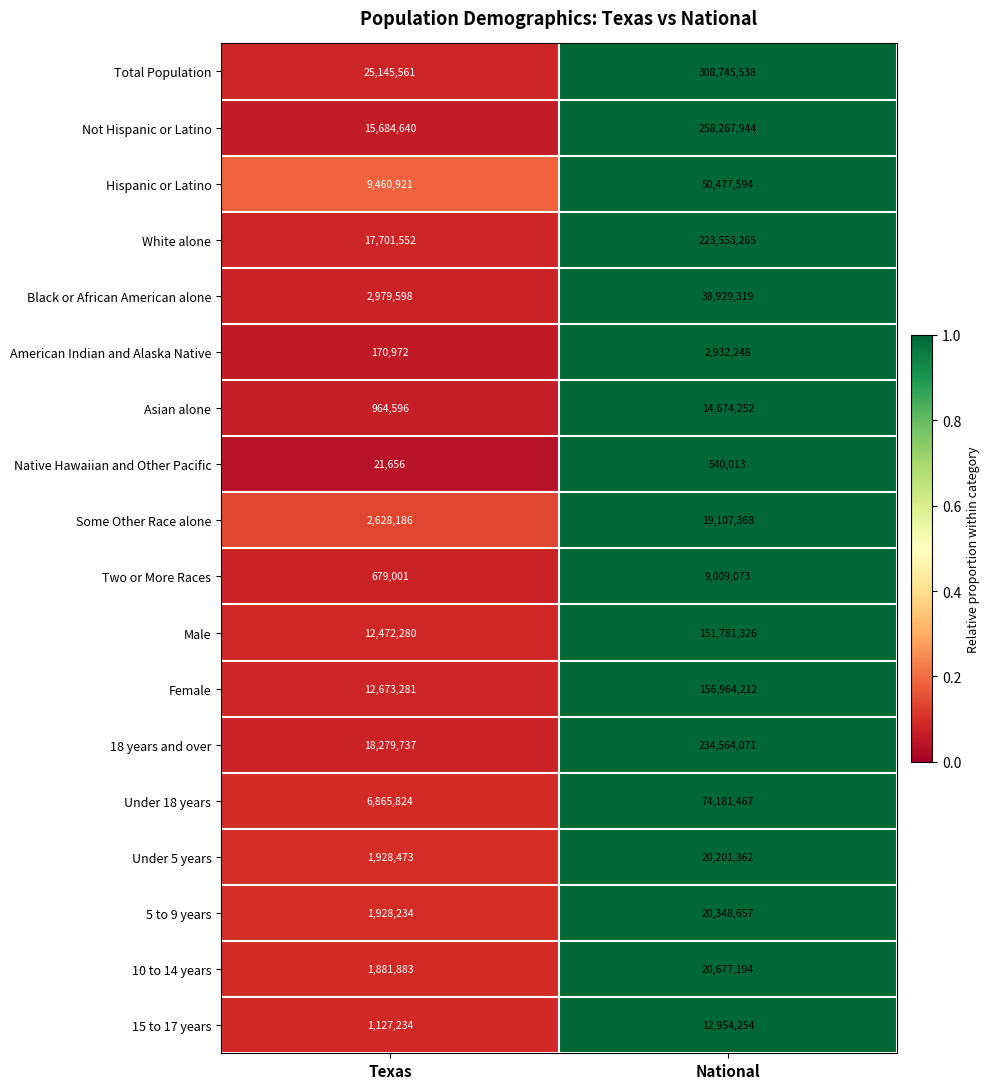

Is it true that Under 18 years equals 107003573 at National?

False